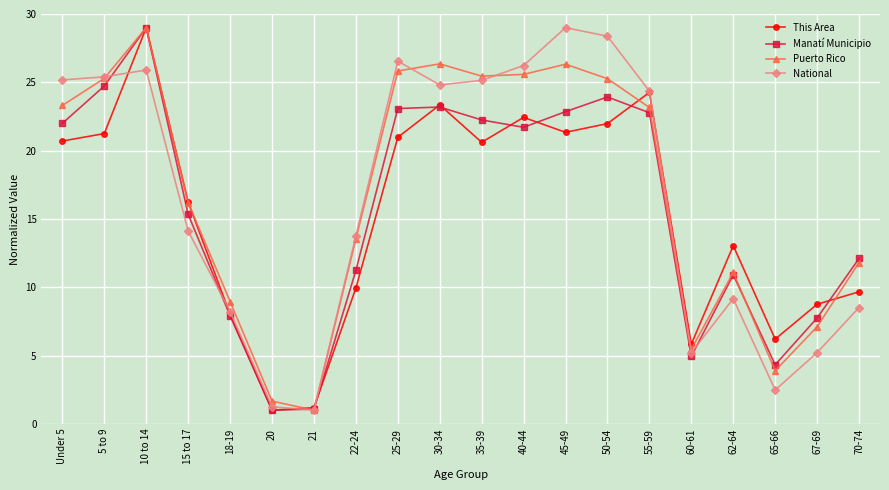

How many lines are shown in the chart?

4